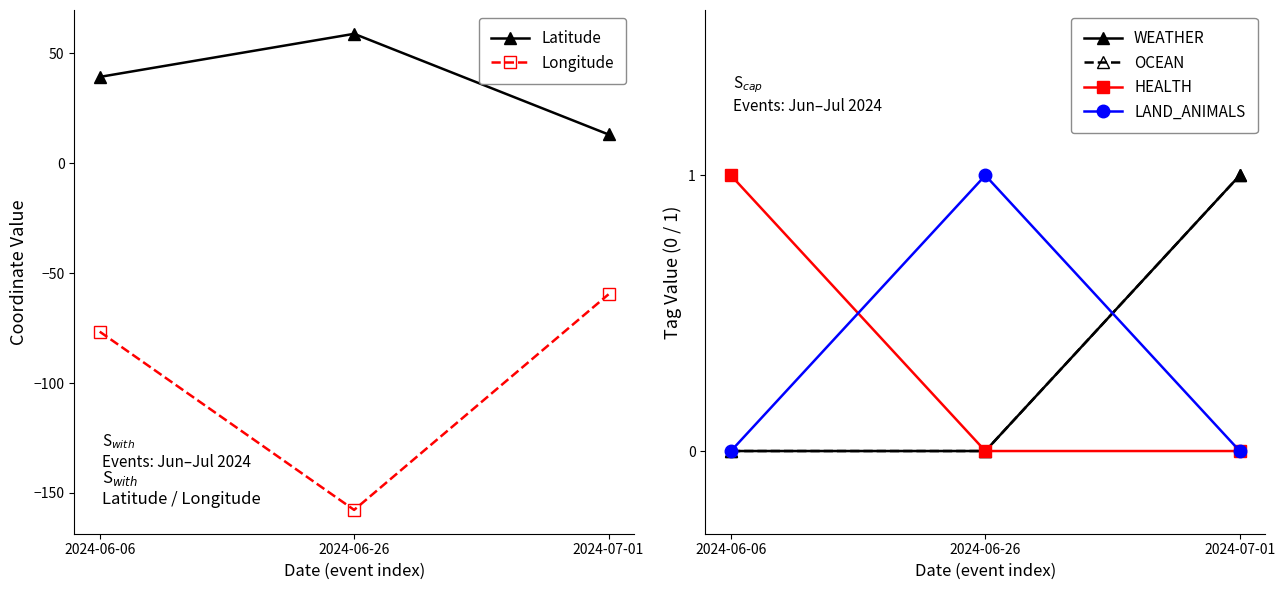

Reading right to left, extract all data points from this chart.

Latitude: 13.1	58.9	39.3
Longitude: -59.6	-157.7	-76.6
WEATHER: 1.0	0.0	0.0
OCEAN: 1.0	0.0	0.0
HEALTH: 0.0	0.0	1.0
LAND_ANIMALS: 0.0	1.0	0.0